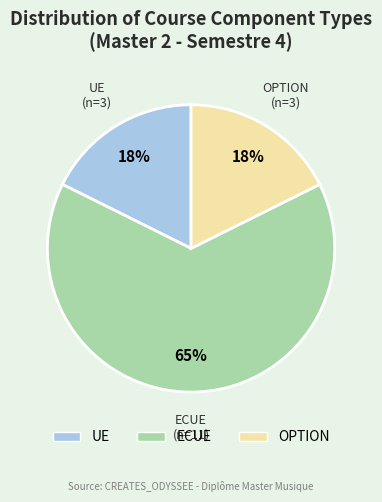

To the nearest percent, what portion does UE represent?

18%